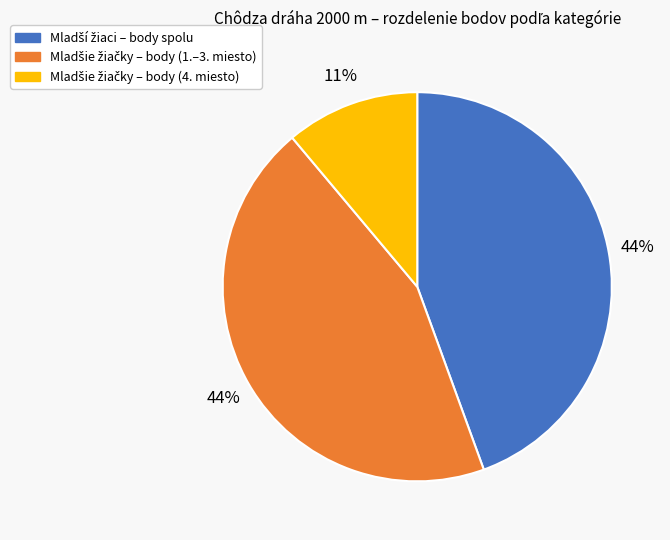

Is there any slice that represents more than half of the pie?

No